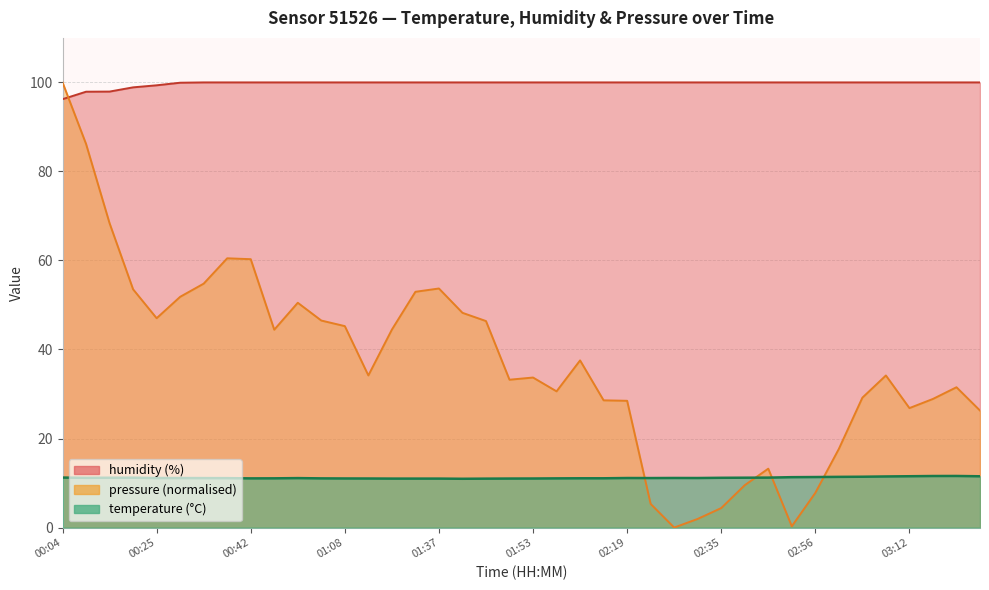

Which series changed the most between 01:49 and 02:52?

pressure